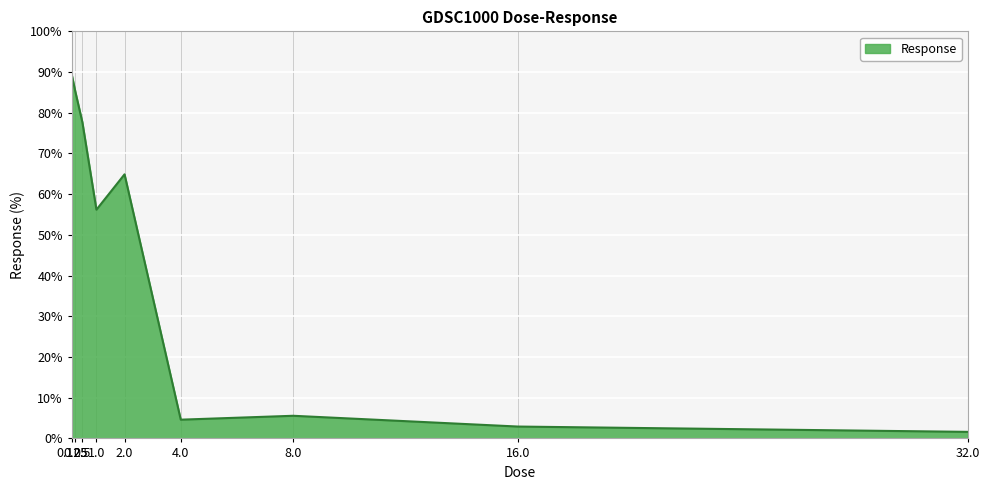

What position from the left is 4.0?

6